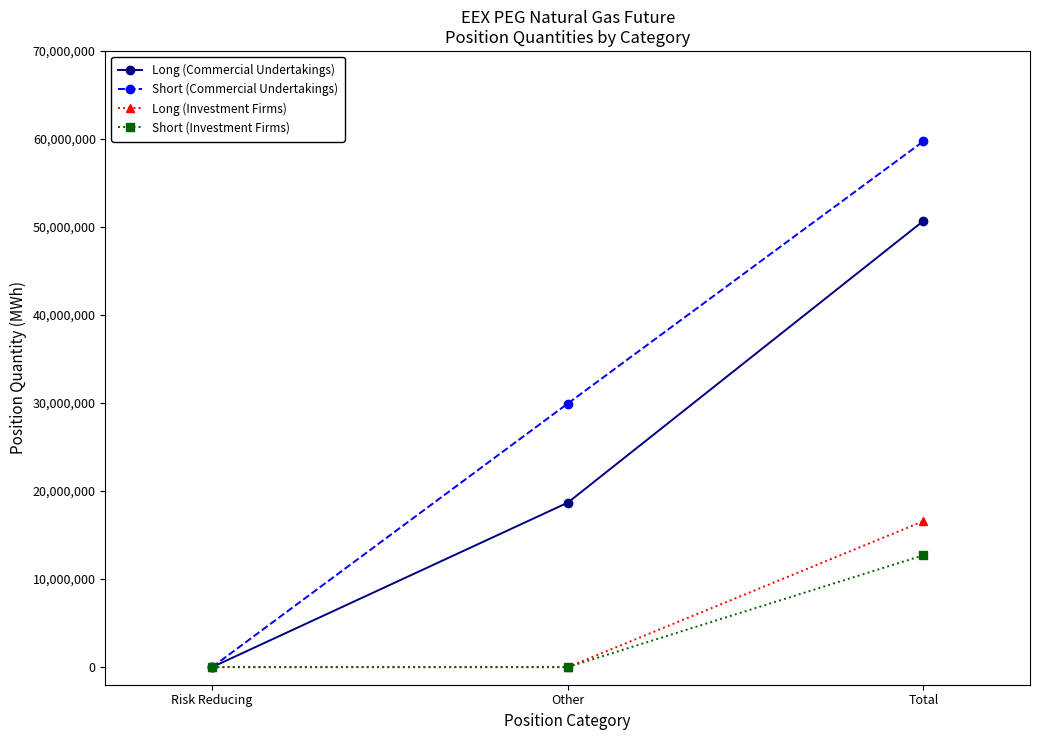

Which series has the widest spread of values?

Short (Commercial Undertakings)